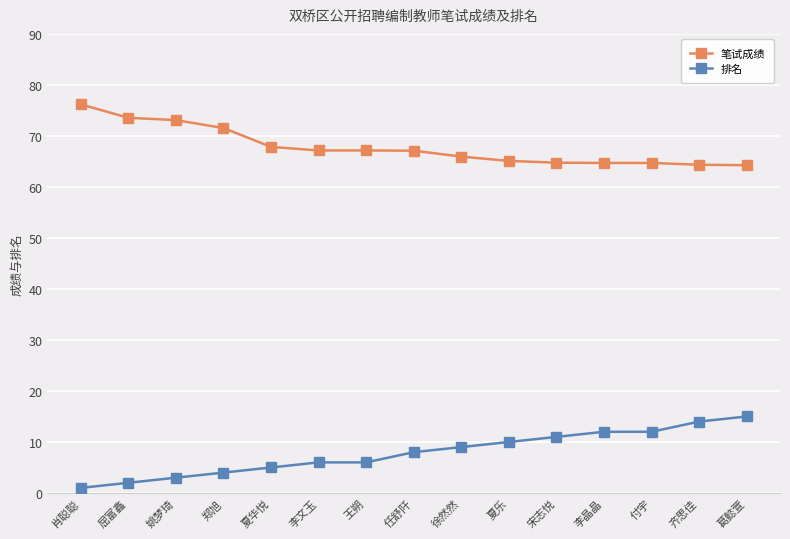

True or false: 笔试成绩 and 排名 cross at least once.

False